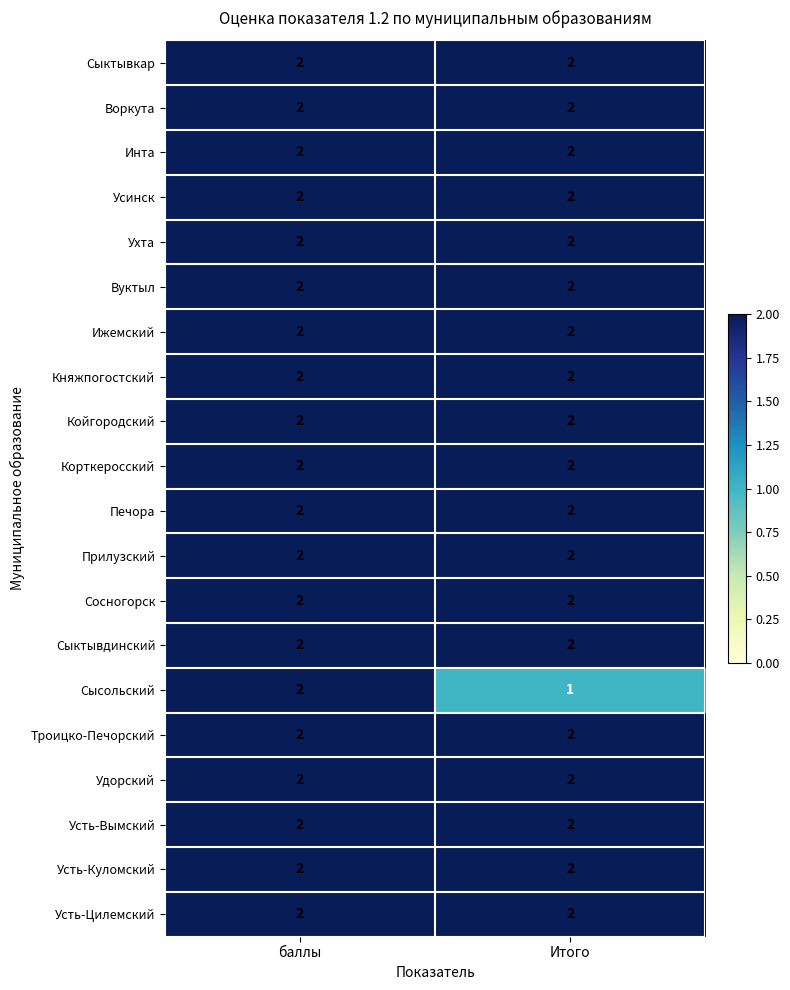

Which series changed the most between баллы and Итого?

Сысольский